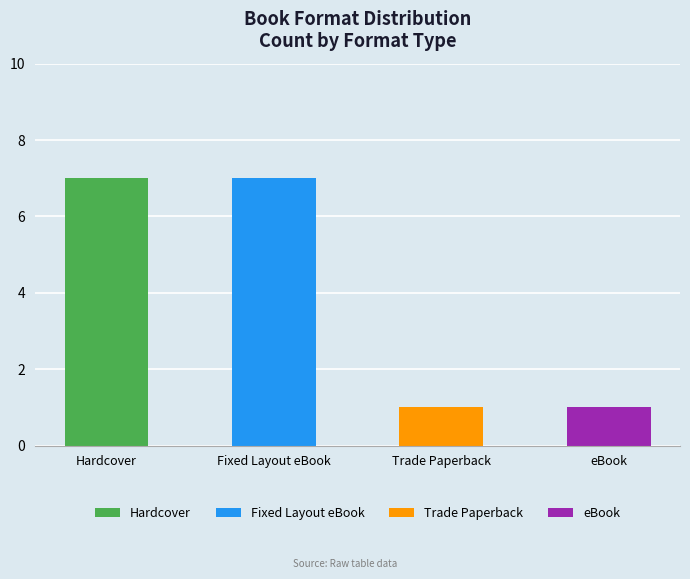

Which category has the highest value across all series?

Hardcover